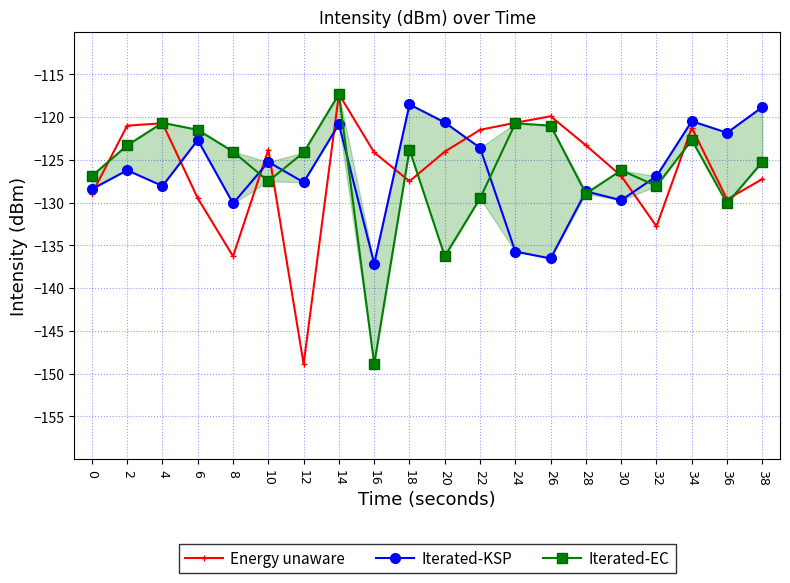

What is the difference between the second highest and minimum values in the Iterated-EC series?

28.2